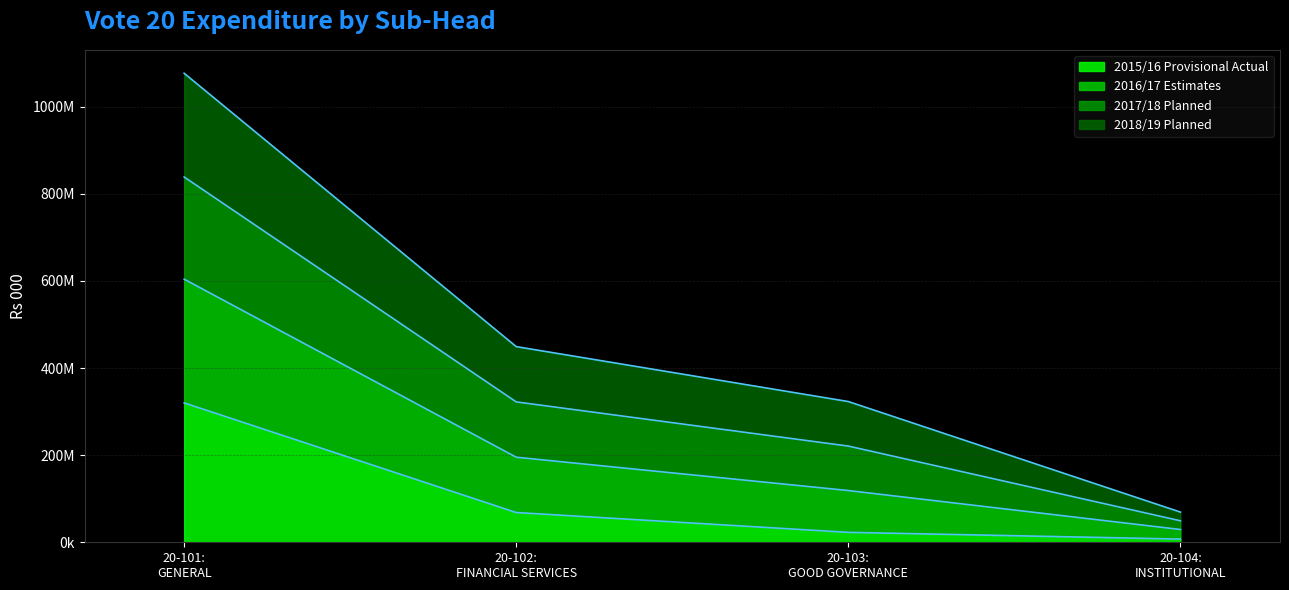

What is the label of the 2nd point from the left?

20-102: FINANCIAL SERVICES